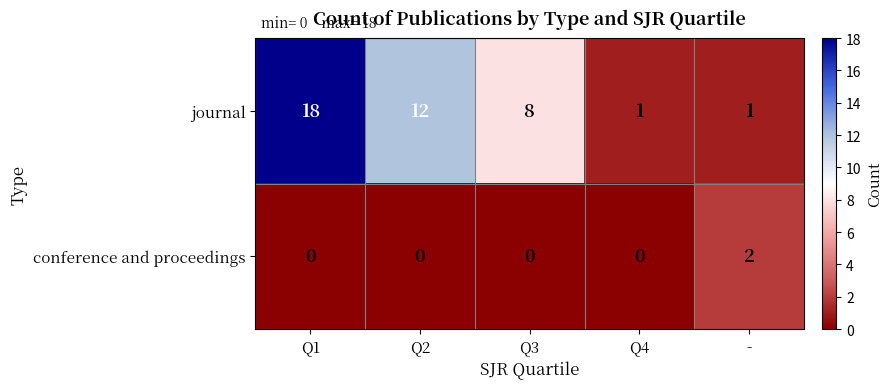

At how many categories does at least one series exceed 4?

3